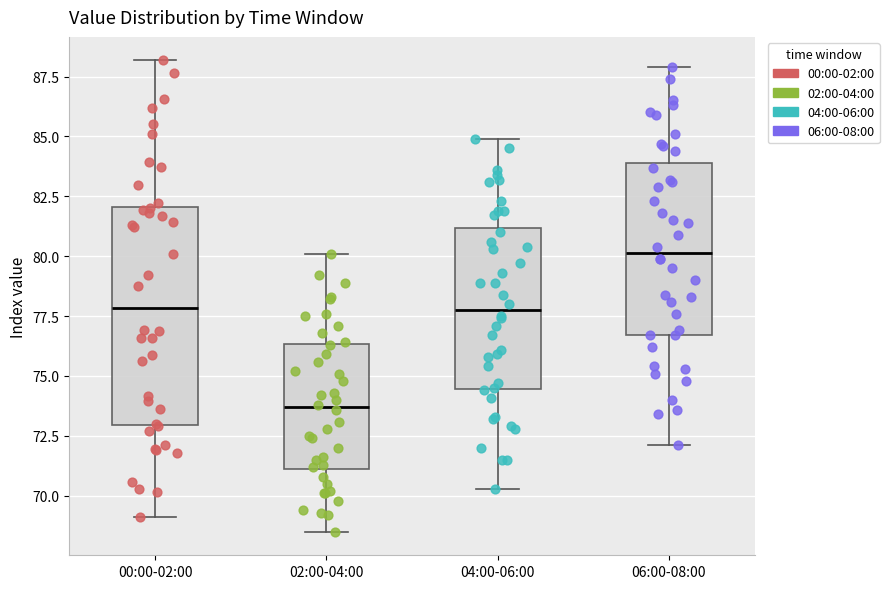

Reading left to right, transcribe this box plot: for each box, give where its median line is, the range the box spans, and where its two whiskers end, as read against the y-axis. The values are not printed on the chart, so give them approximately, as read against the axis.

00:00-02:00: median 78.0, box 73.0 to 82.0, whiskers 69.0 to 88.0
02:00-04:00: median 73.5, box 71.0 to 76.5, whiskers 68.5 to 80.0
04:00-06:00: median 78.0, box 74.5 to 81.0, whiskers 70.5 to 85.0
06:00-08:00: median 80.0, box 76.5 to 84.0, whiskers 72.0 to 88.0